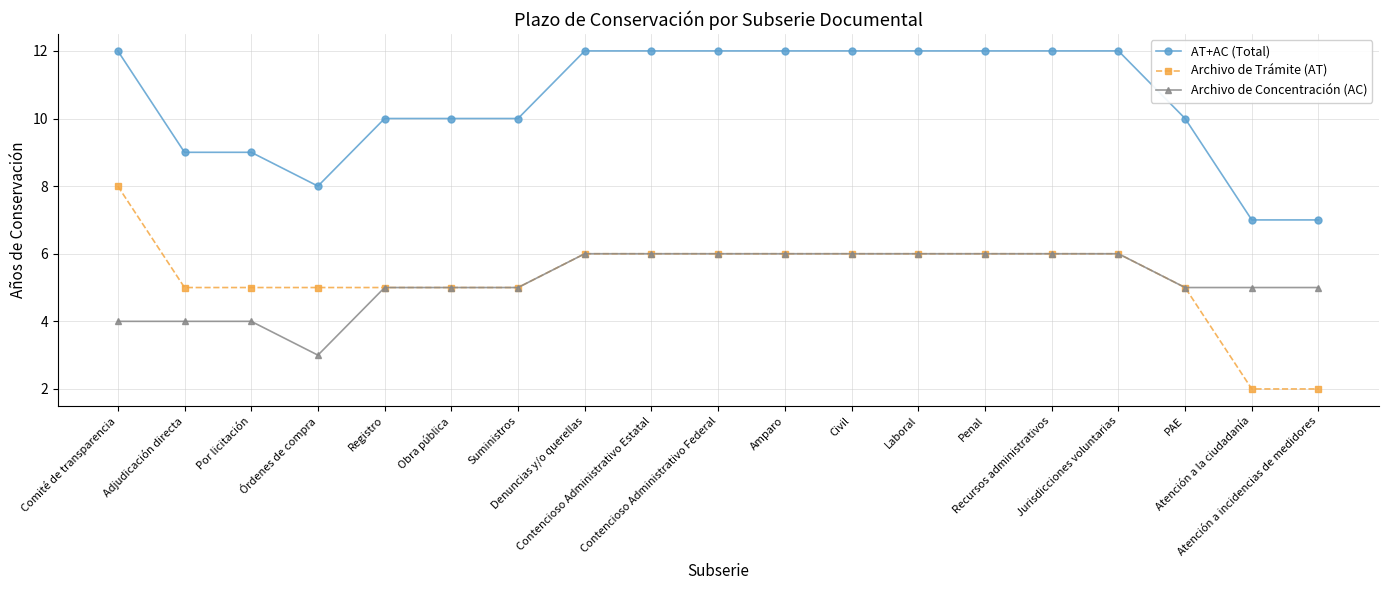

What is the maximum value shown in the chart?

12